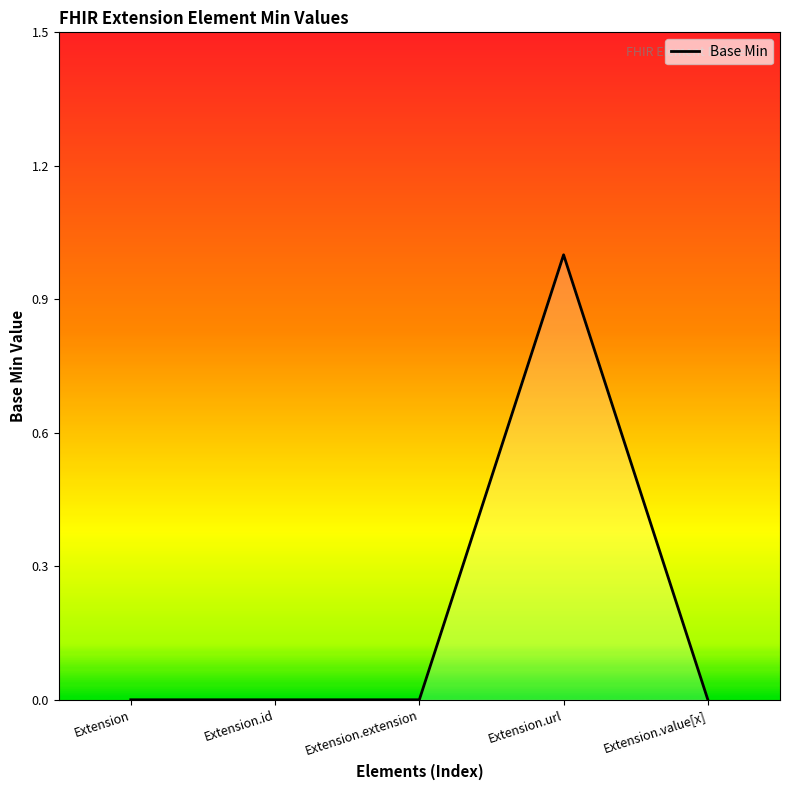

True or false: there are more than 0 points higher than both neighbors.

True